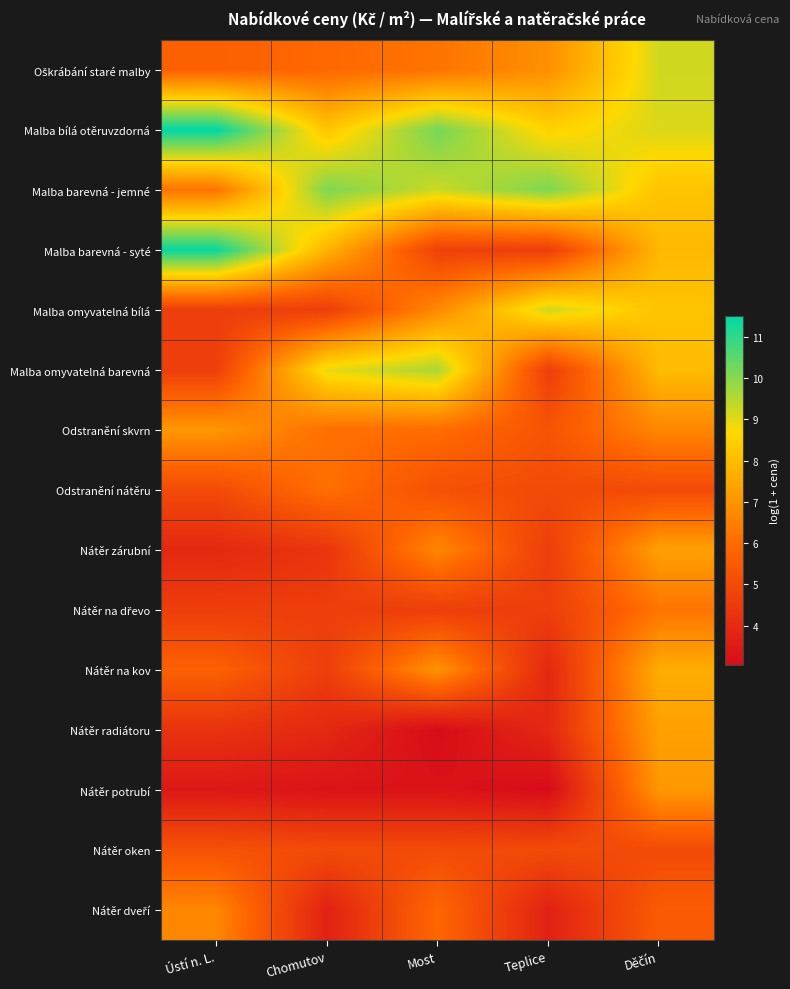

Rank the series at Ústí n. L. from lowest to highest value.

Nátěr potrubí, Nátěr zárubní, Nátěr radiátoru, Malba omyvatelná bílá, Malba omyvatelná barevná, Nátěr na dřevo, Odstranění nátěru, Nátěr oken, Oškrábání staré malby, Nátěr na kov, Malba barevná - jemné, Nátěr dveří, Odstranění skvrn, Malba barevná - syté, Malba bílá otěruvzdorná